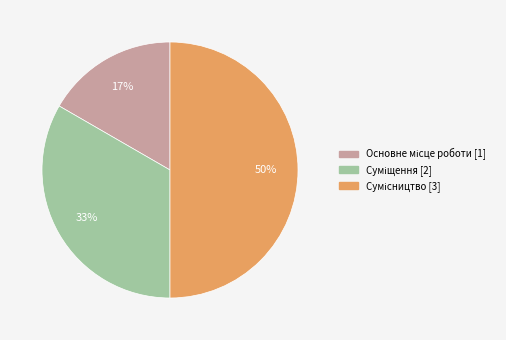

Count the number of slices in the pie.

3